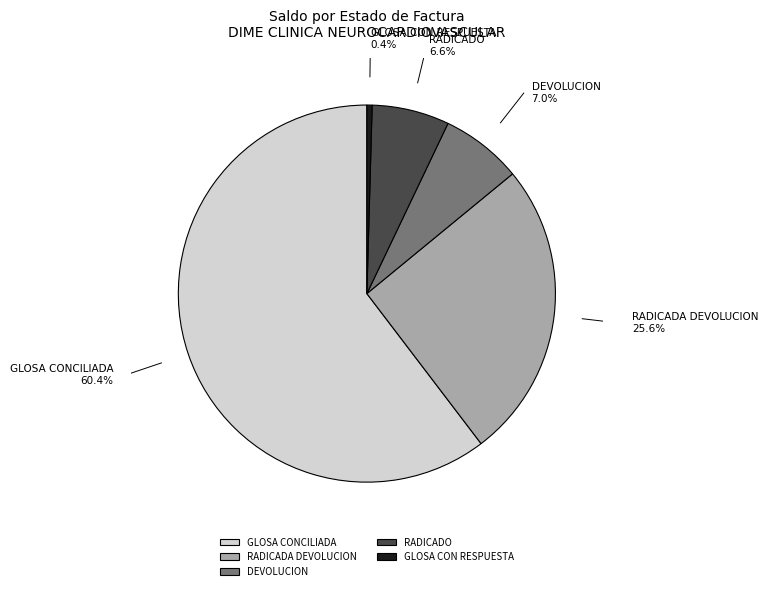

Does any single category account for the majority?

Yes